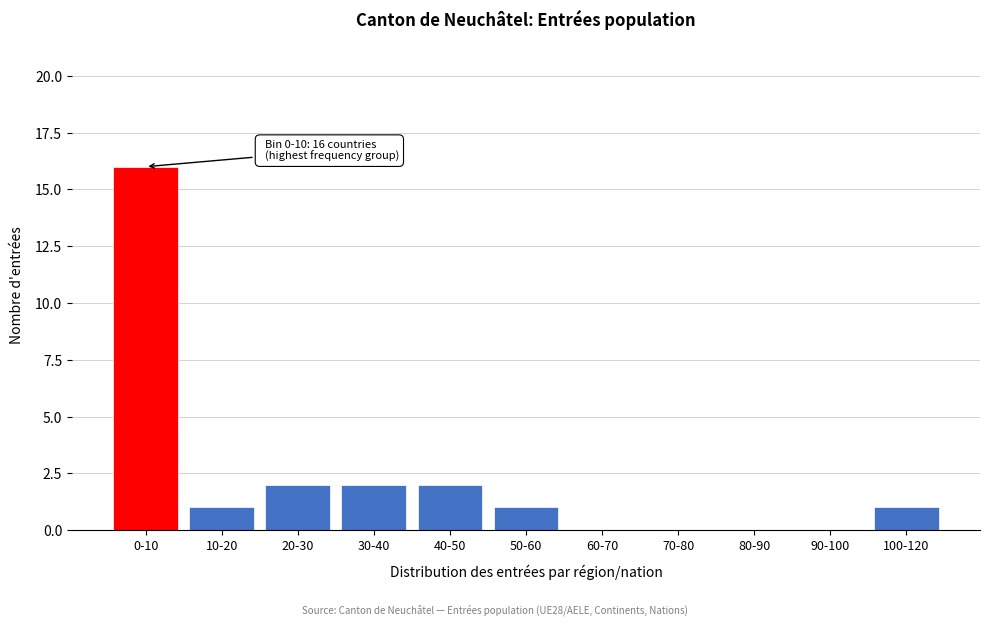

Reading left to right, extract all data points from this chart.

0-10=16	10-20=1	20-30=2	30-40=2	40-50=2	50-60=1	60-70=0	70-80=0	80-90=0	90-100=0	100-120=1